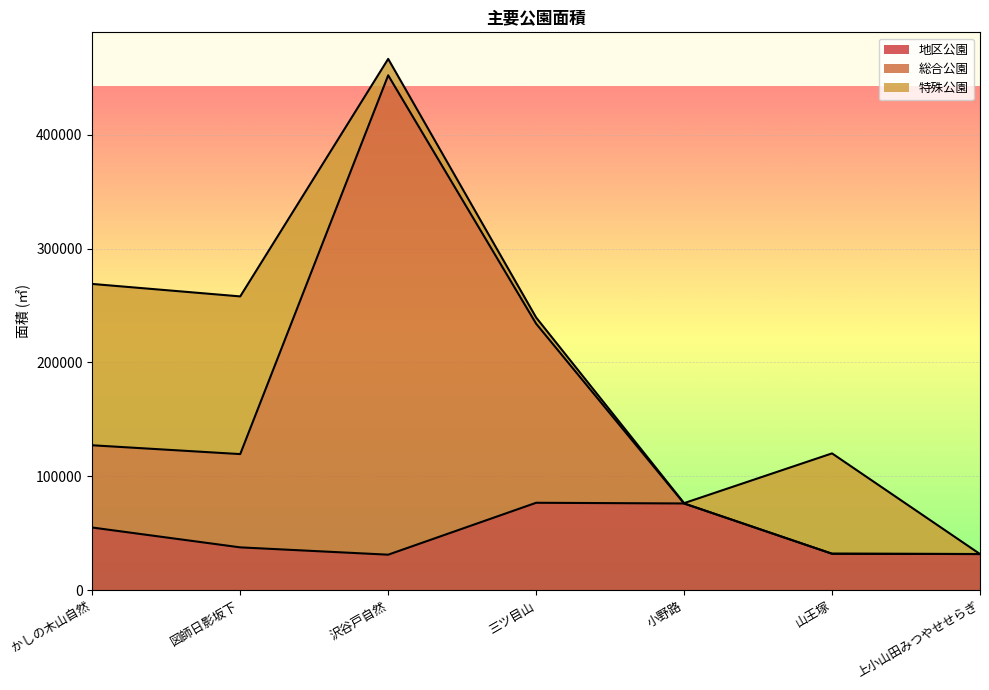

Which category has the highest value in the 総合公園 series?

沢谷戸自然